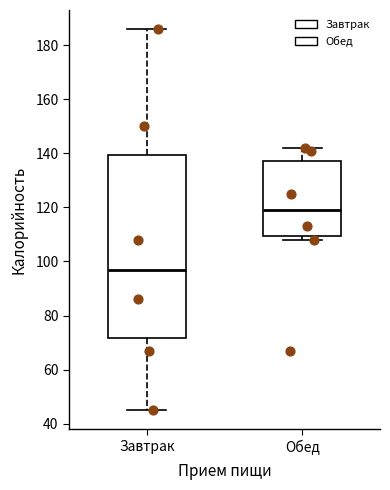

Reading left to right, transcribe this box plot: for each box, give where its median line is, the range the box spans, and where its two whiskers end, as read against the y-axis. The values are not printed on the chart, so give them approximately, as read against the axis.

Завтрак: median 98, box 72 to 140, whiskers 46 to 186
Обед: median 120, box 110 to 138, whiskers 108 to 142